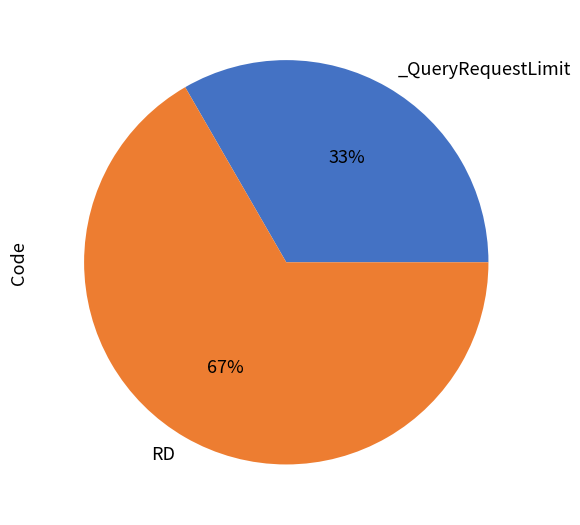

To the nearest percent, what is the average slice percentage?

50%